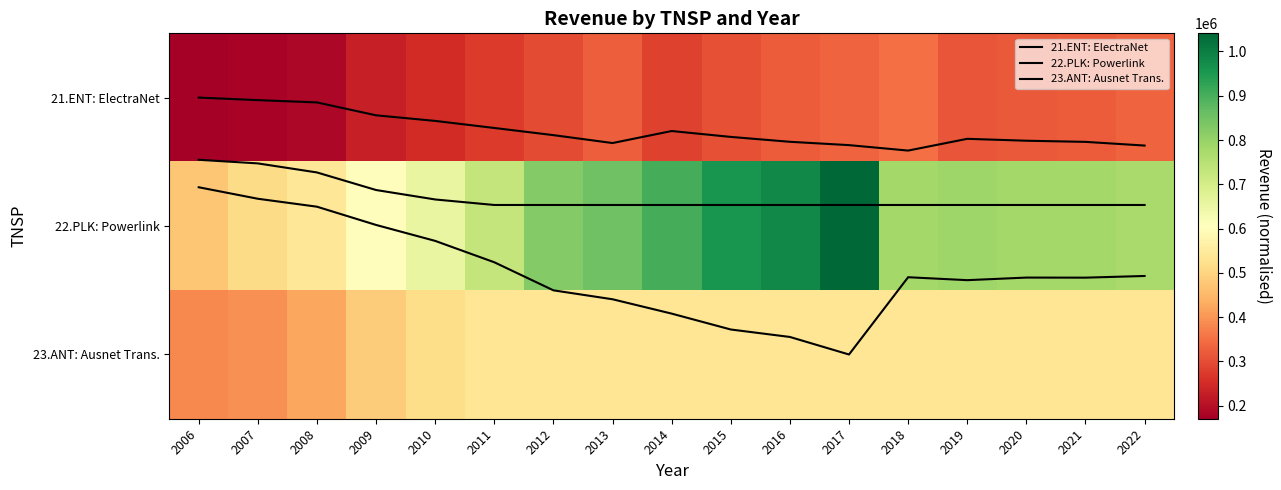

What is the difference between the maximum and minimum values in the 23.ANT: Ausnet Trans. series?

0.4